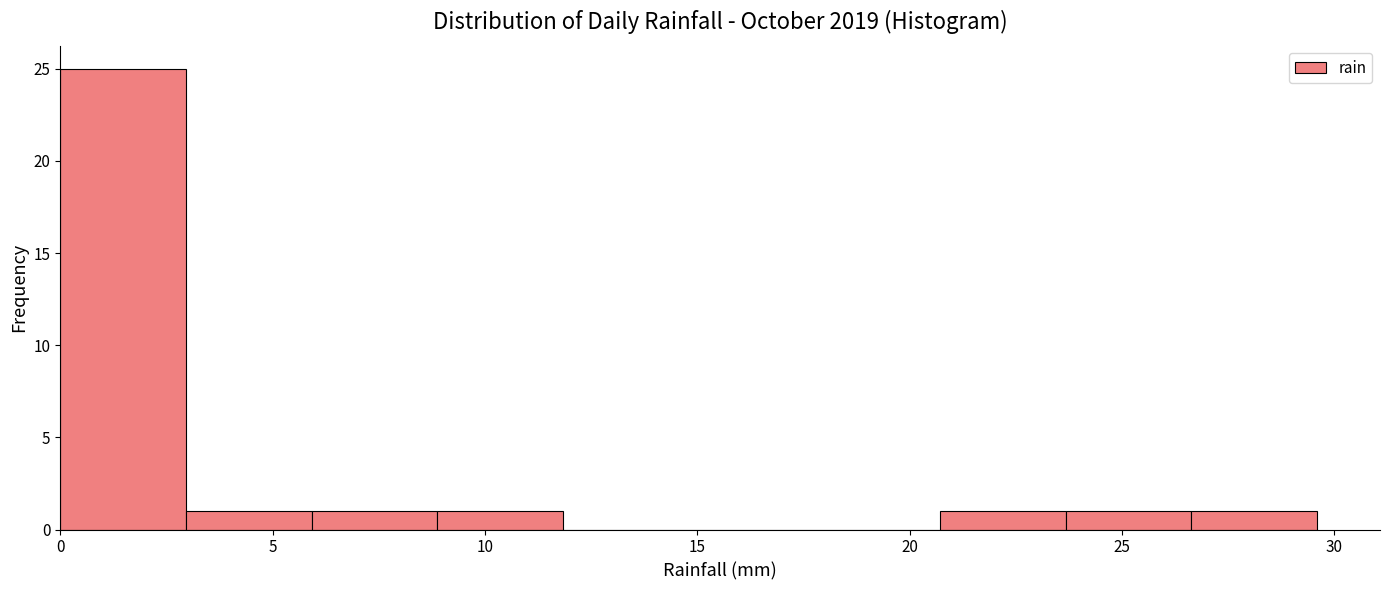

Reading left to right, list every bar in this chart as the range it spans on the x-axis followed by its height. Neither the bar edges nor the heights are printed on the chart, so give them approximately, as read against the axes.

0.0 to 3.0: 25
3.0 to 6.0: 1
6.0 to 9.0: 1
9.0 to 12.0: 1
12.0 to 15.0: 0
15.0 to 18.0: 0
18.0 to 20.5: 0
20.5 to 23.5: 1
23.5 to 26.5: 1
26.5 to 29.5: 1